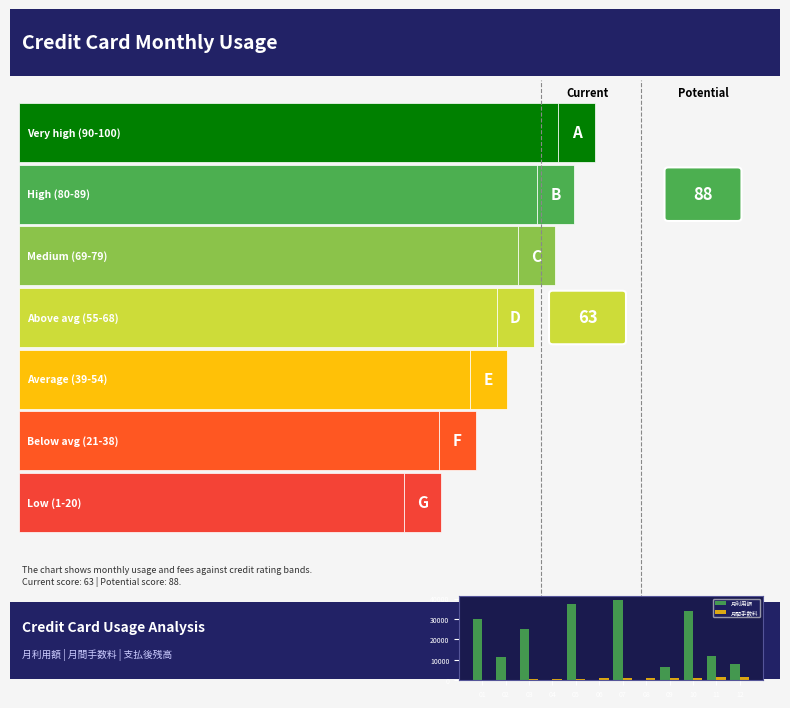

At which category is the sum across all series the highest?

07